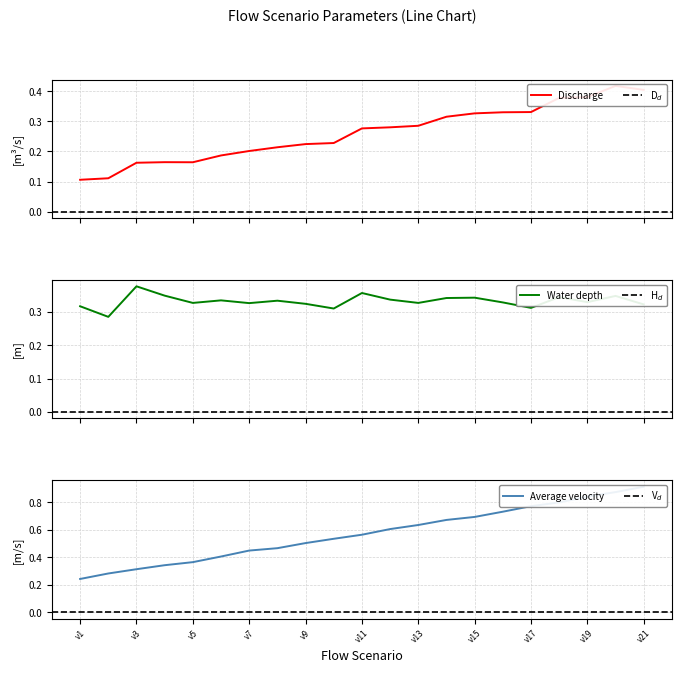

Which series has the widest spread of values?

Average velocity